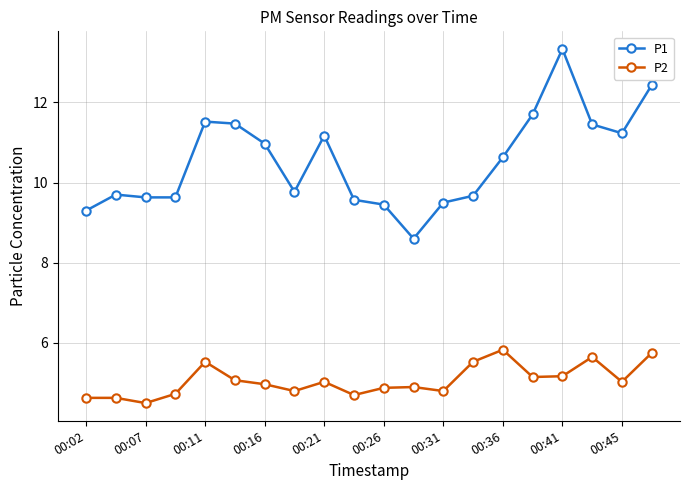

List the series in order of their overall mean, lowest first.

P2, P1